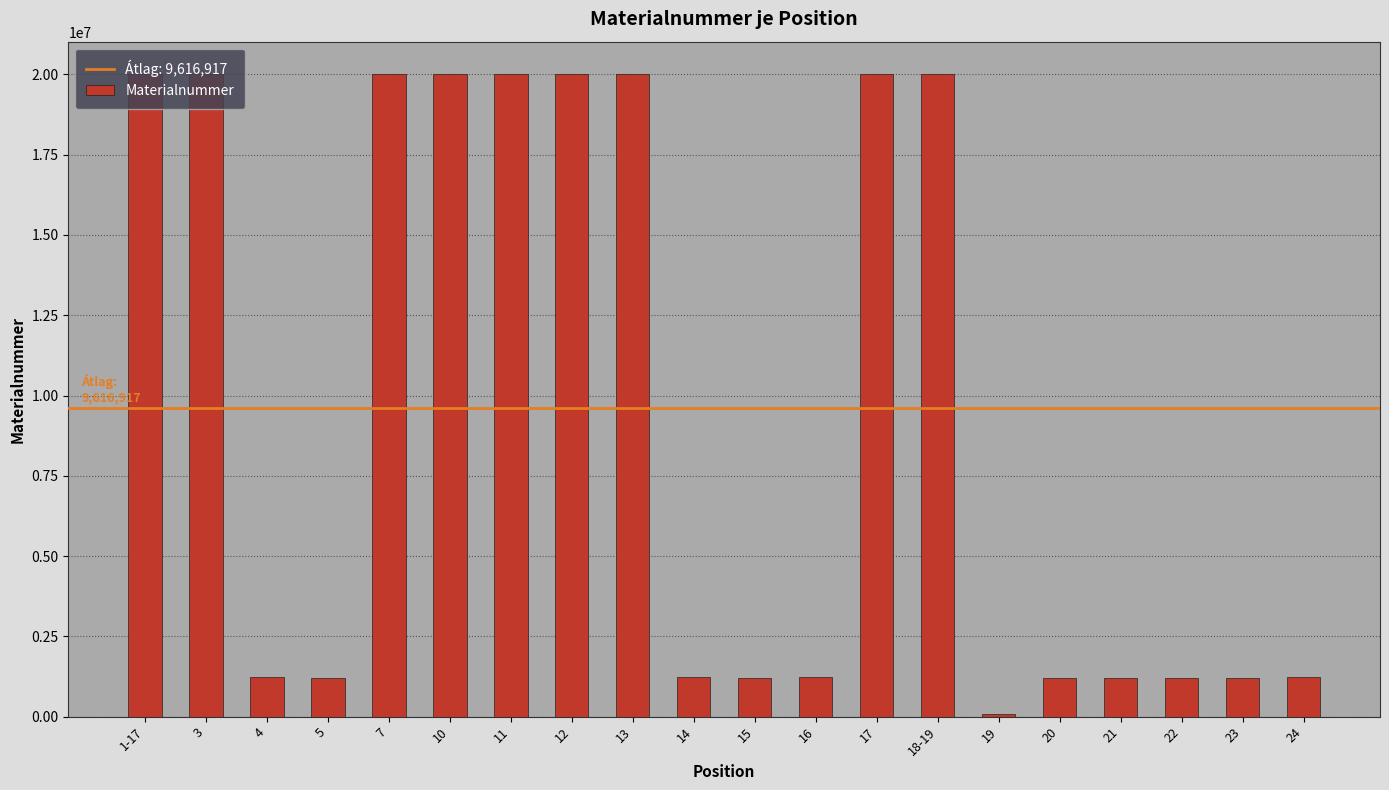

Approximately how many times larger is the value at 11 compared to 7?

1.0